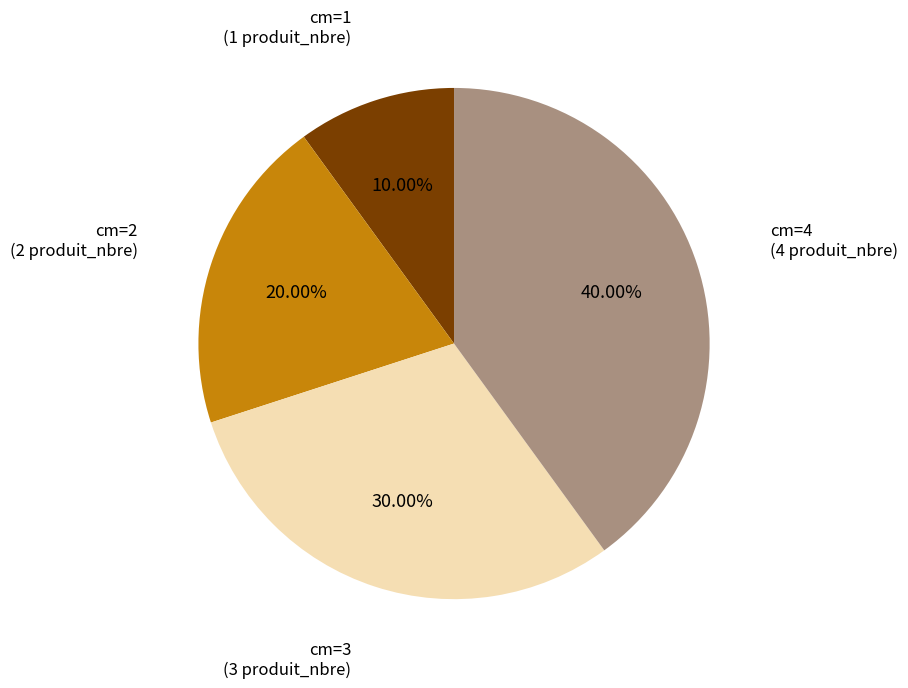

Is there a majority slice in this chart?

No